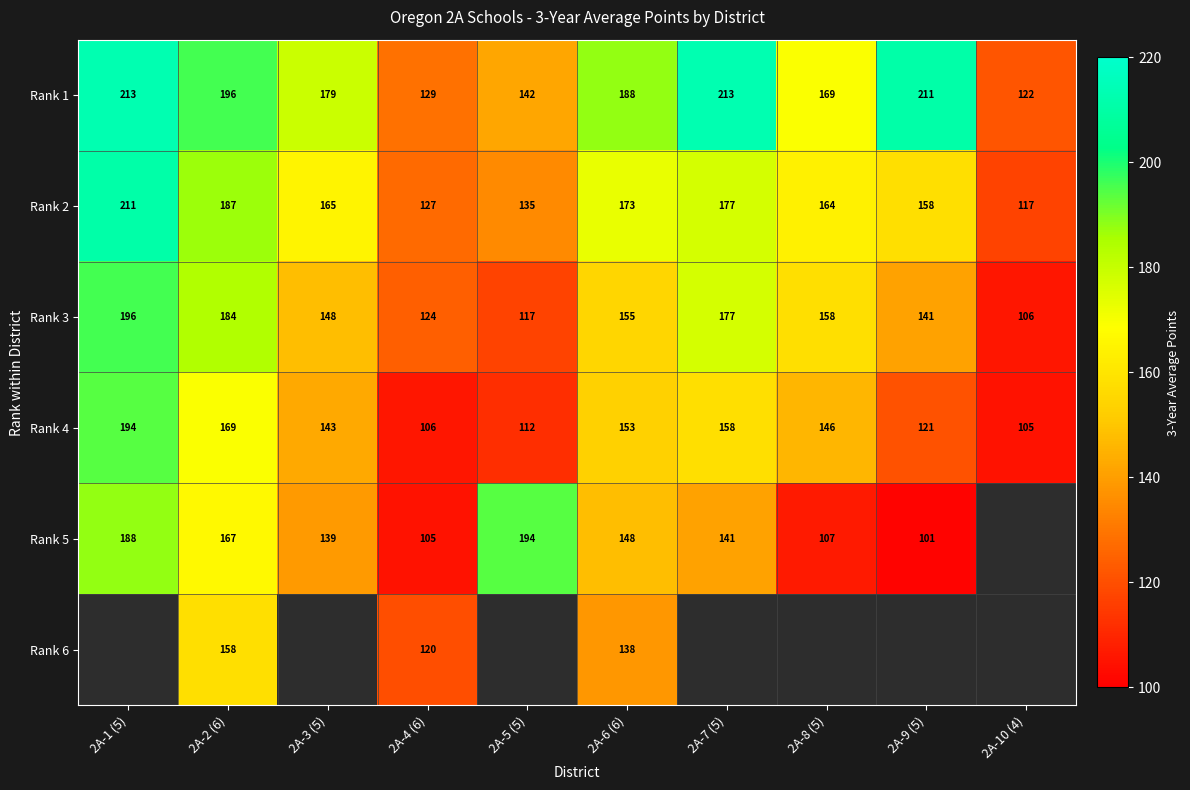

What value does the Rank 4 series have at 2A-1 (5), to the nearest 10?

190